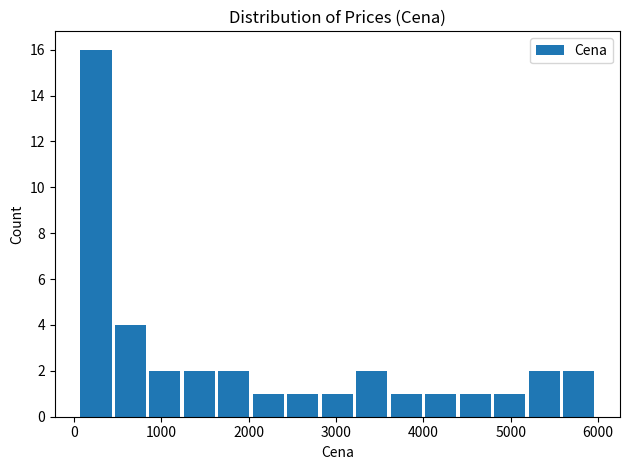

Around what value on the x-axis is the tallest bar? Give the approximate position of its centre, as read against the axis.

300